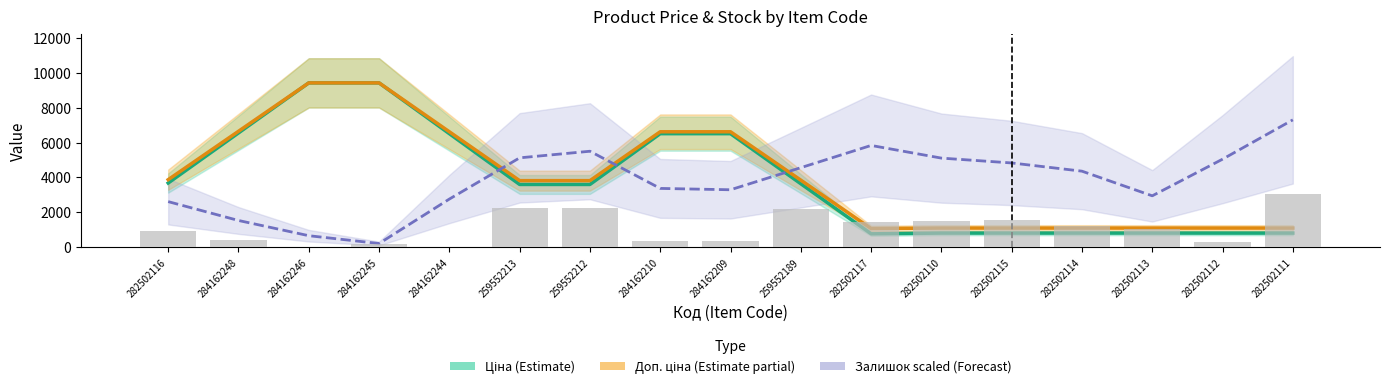

Are the bars horizontal?

No